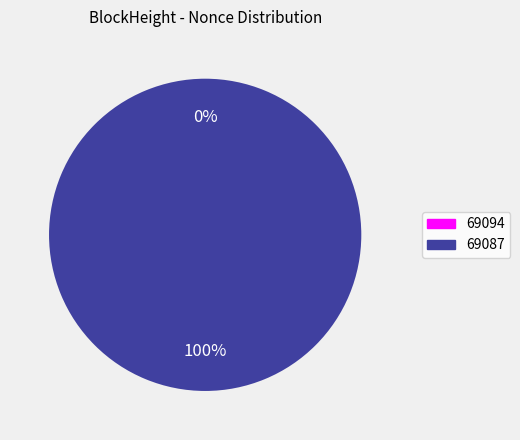

True or false: 69094 accounts for 0% of the total.

True